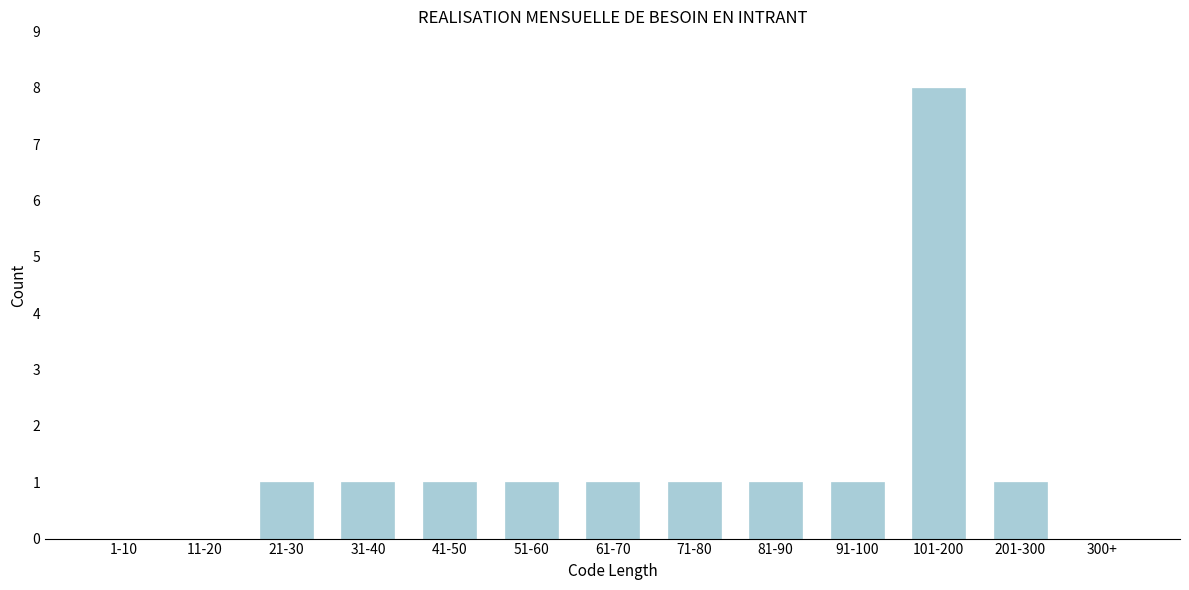

Reading left to right, what are all the values shown in this chart?

1-10=0	11-20=0	21-30=1	31-40=1	41-50=1	51-60=1	61-70=1	71-80=1	81-90=1	91-100=1	101-200=8	201-300=1	300+=0